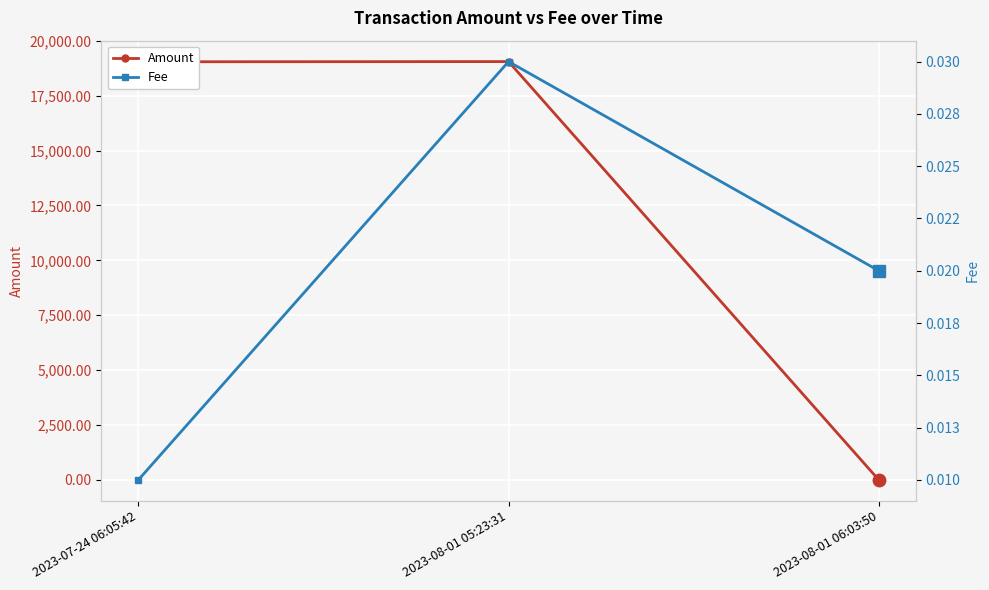

At which label is Amount closest to 9524?

2023-07-24 06:05:42